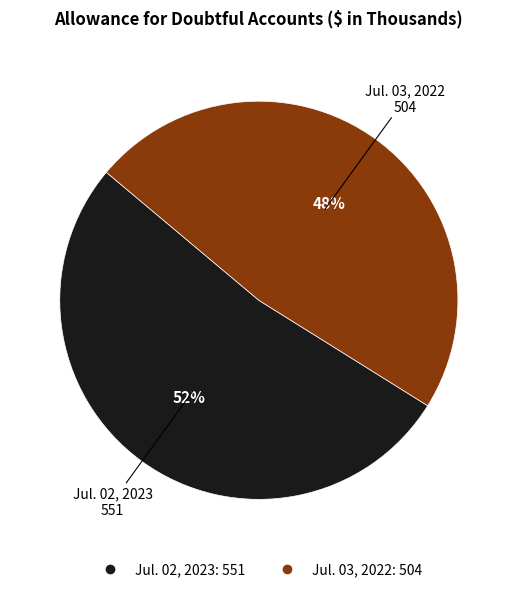

How many segments does this pie chart have?

2